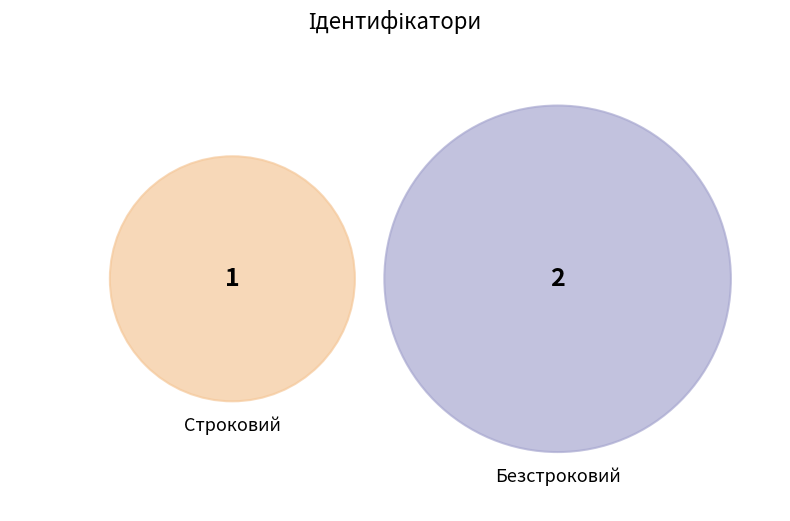

Count the number of slices in the pie.

2